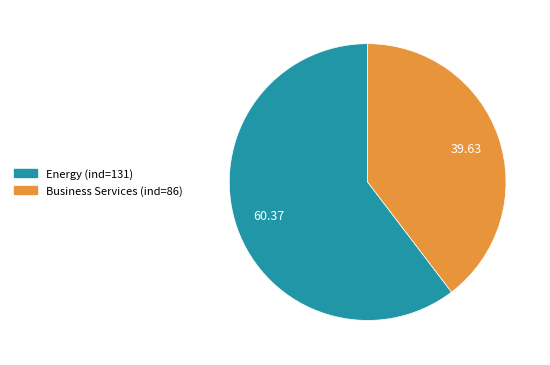

Is there a majority slice in this chart?

Yes